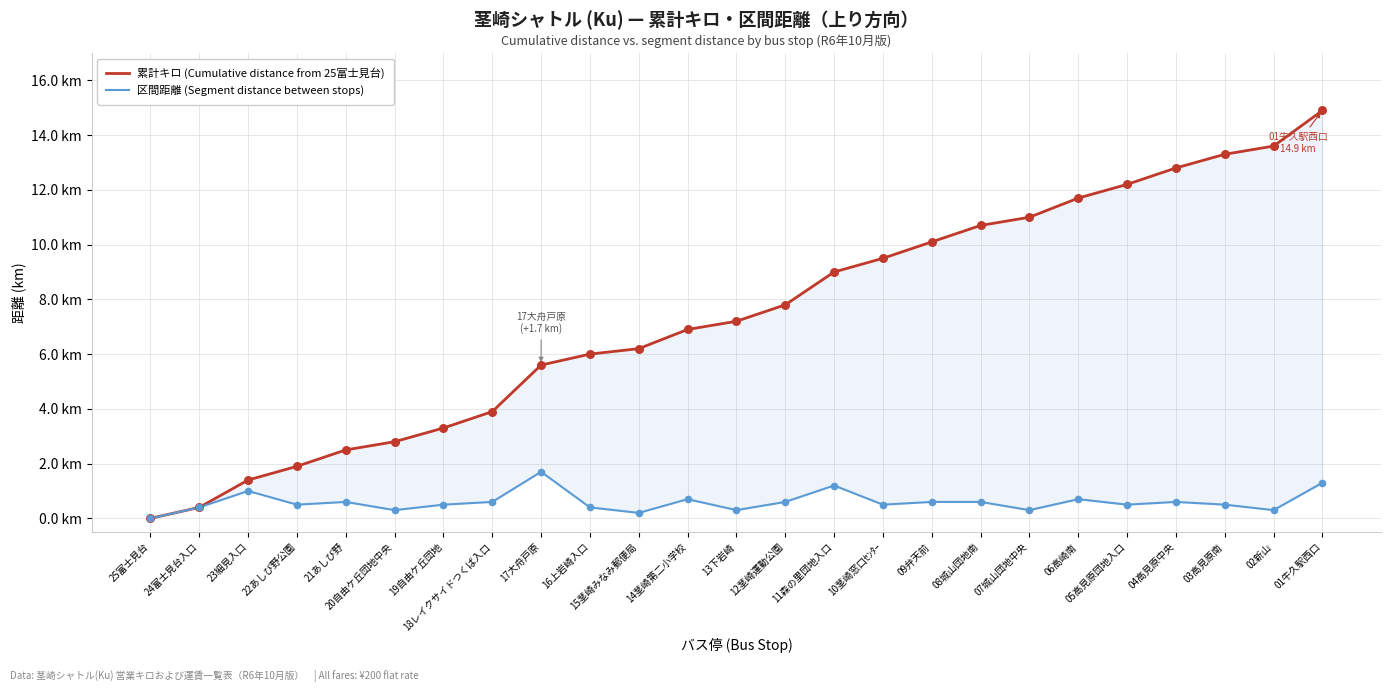

At how many categories does at least one series exceed 9?

10